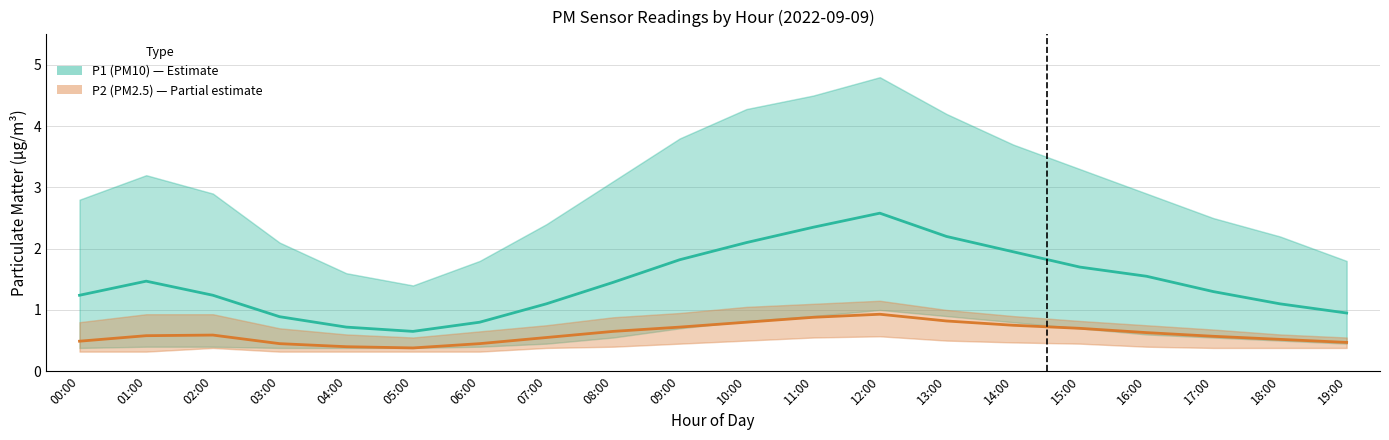

What is the greatest value displayed?

2.6